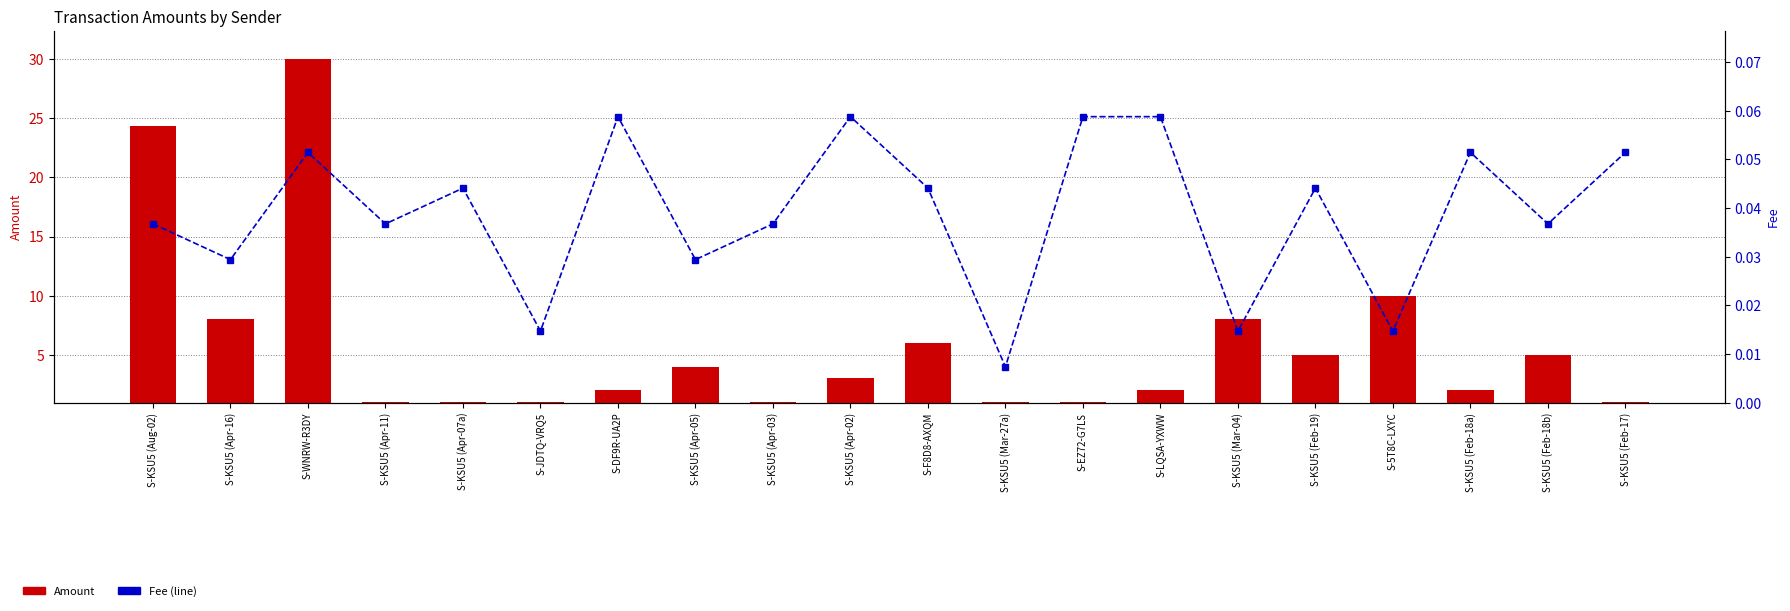

Which series changed the most between S-KSU5 (Apr-11) and S-F8D8-AXQM?

Amount